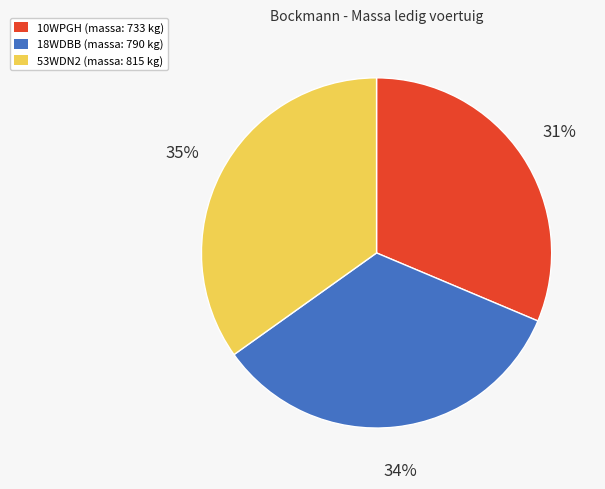

Does 18WDBB represent more than half of the total?

No